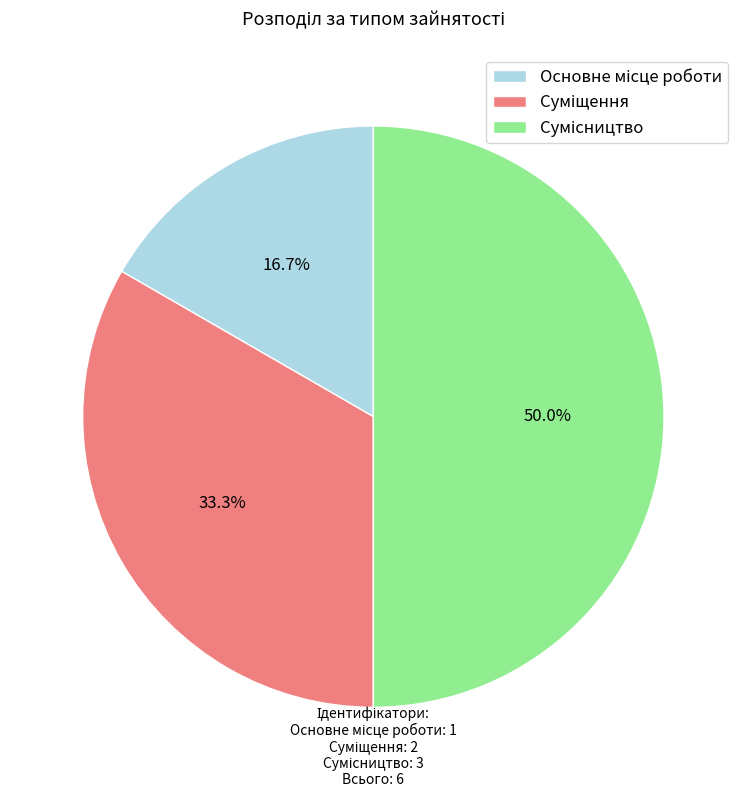

Count the number of slices in the pie.

3